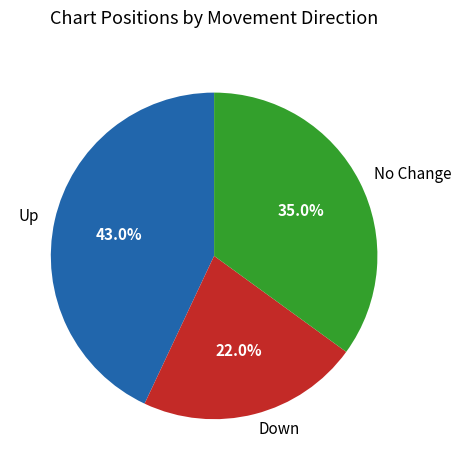

Combined, what portion of the pie is Up and Down?

65.0%